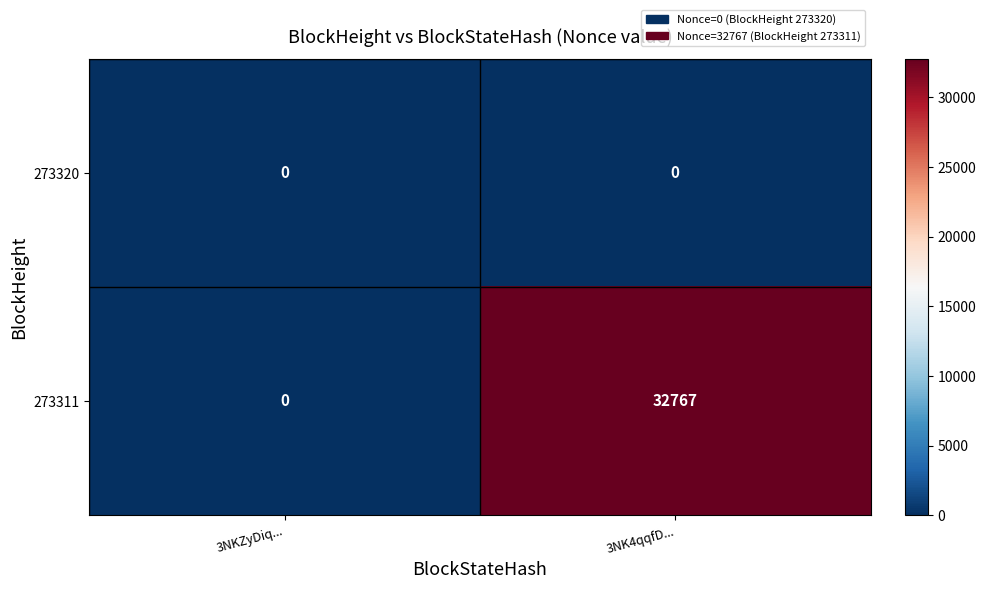

How many values in 273311 are above zero?

1